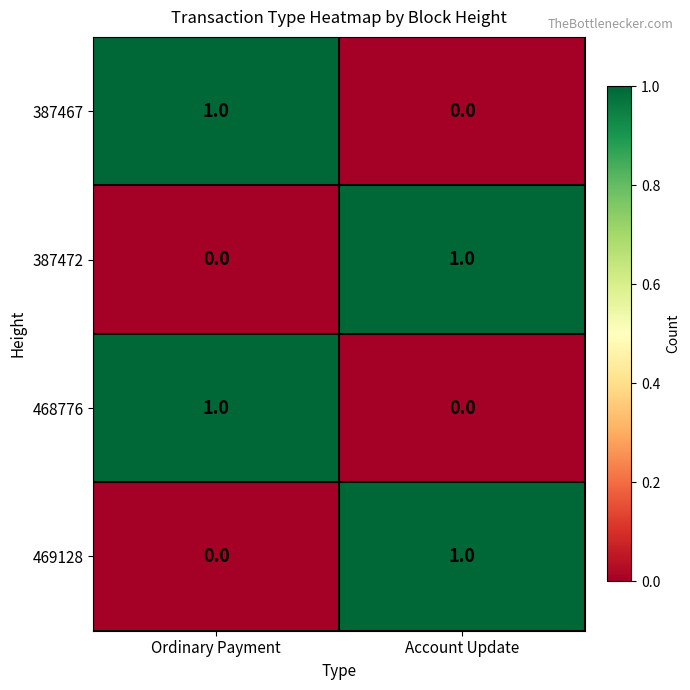

At which label does 387467 reach its minimum?

Account Update